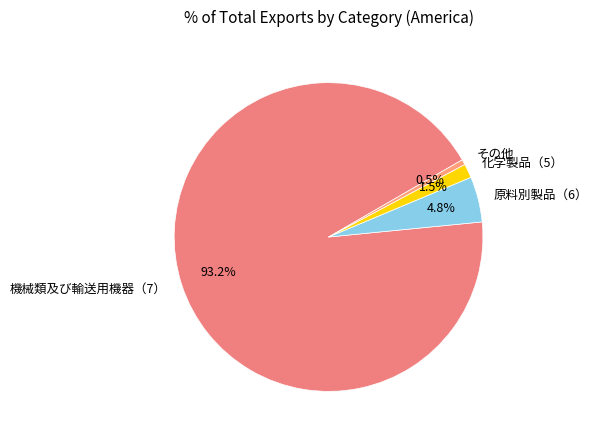

How much of the chart is everything except 機械類及び輸送用機器（7）?

6.8%